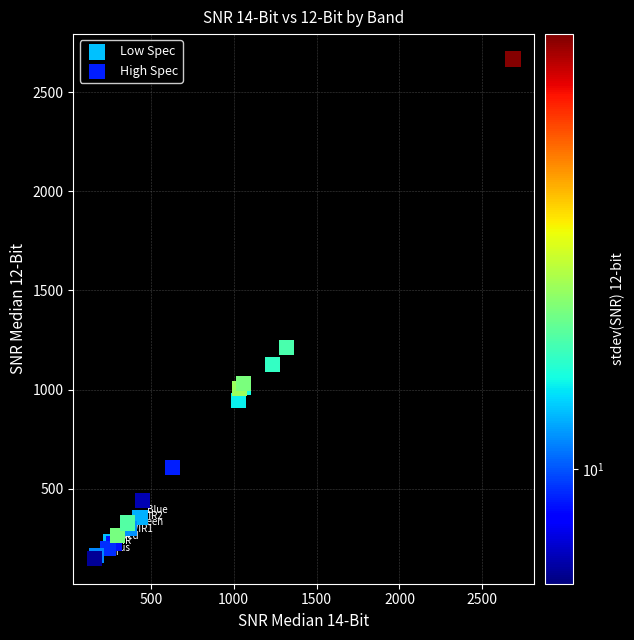

Which series contains the lowest Y value?

Low Spec